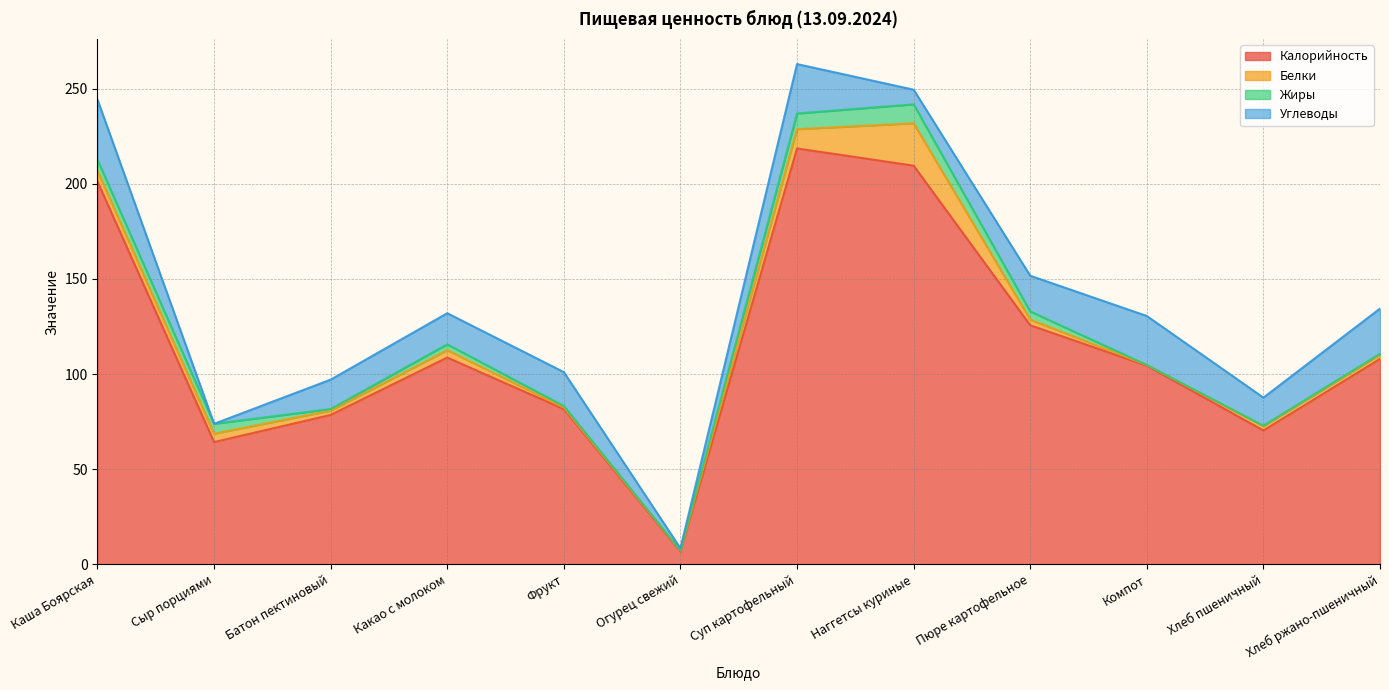

At which category does Углеводы reach its first local peak?

Фрукт